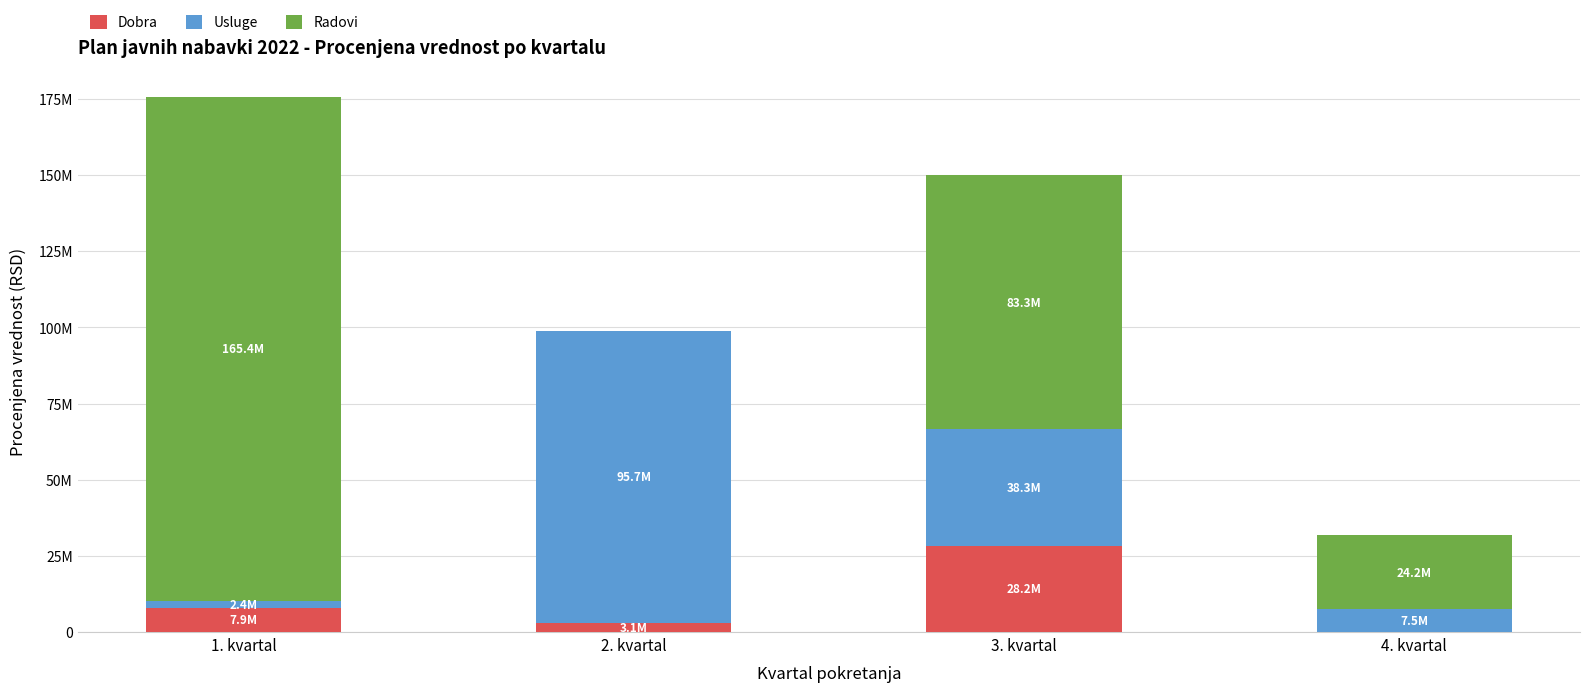

What are all the series names shown in the legend?

Dobra, Usluge, Radovi